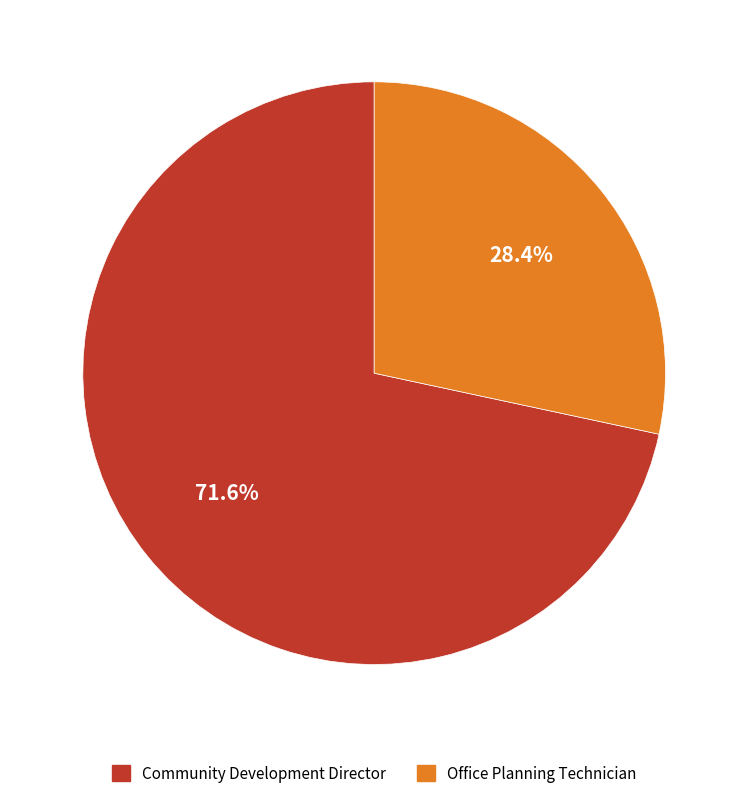

What is the ratio of the value at Office Planning Technician to the value at Community Development Director?

0.4